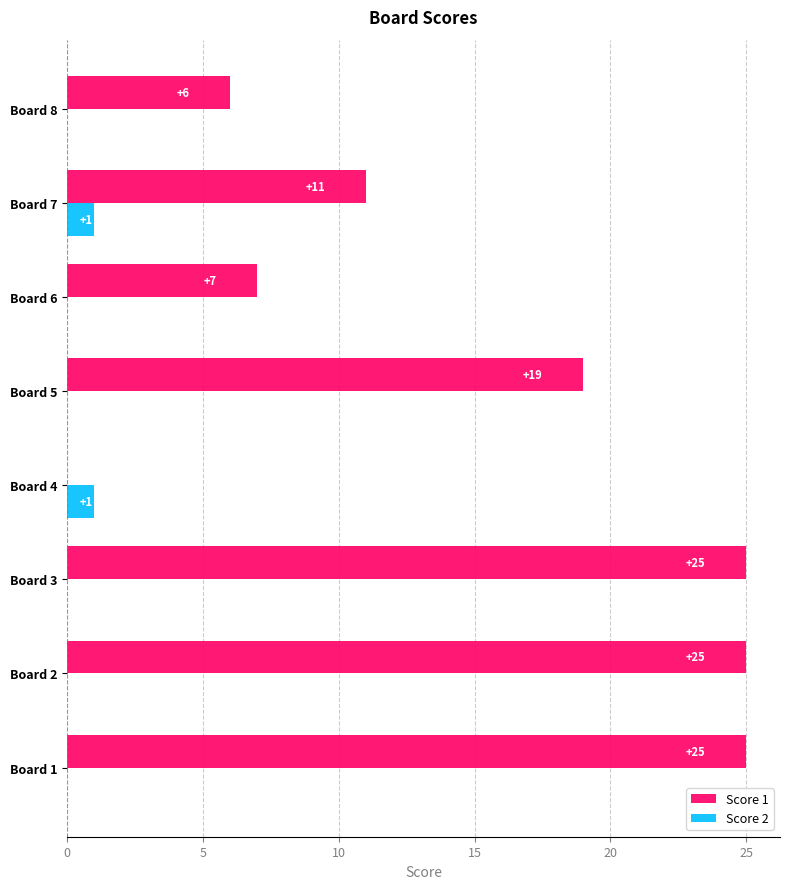

Which series has the largest total across all categories?

Score 1